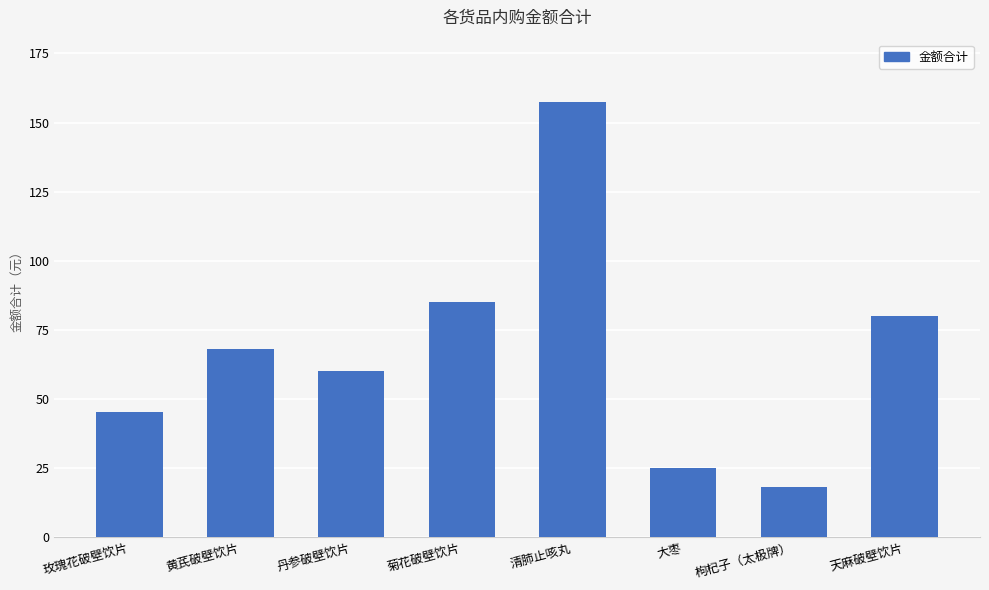

The value at 天麻破壁饮片 is 137.5. True or false?

False